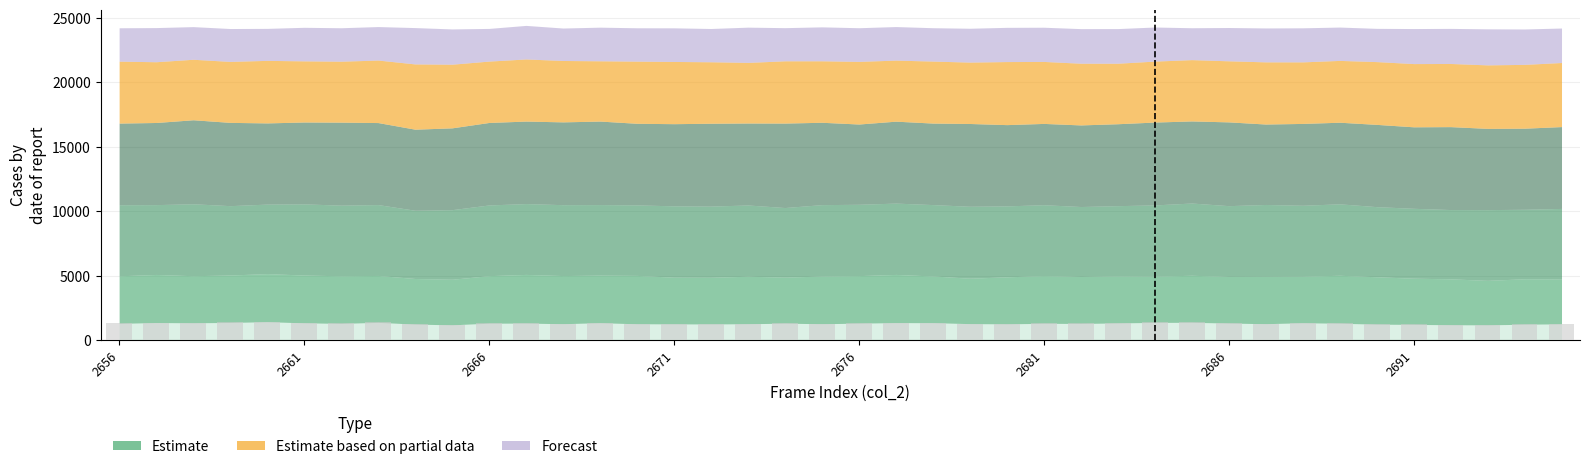

What is the minimum value shown in the chart?

1194